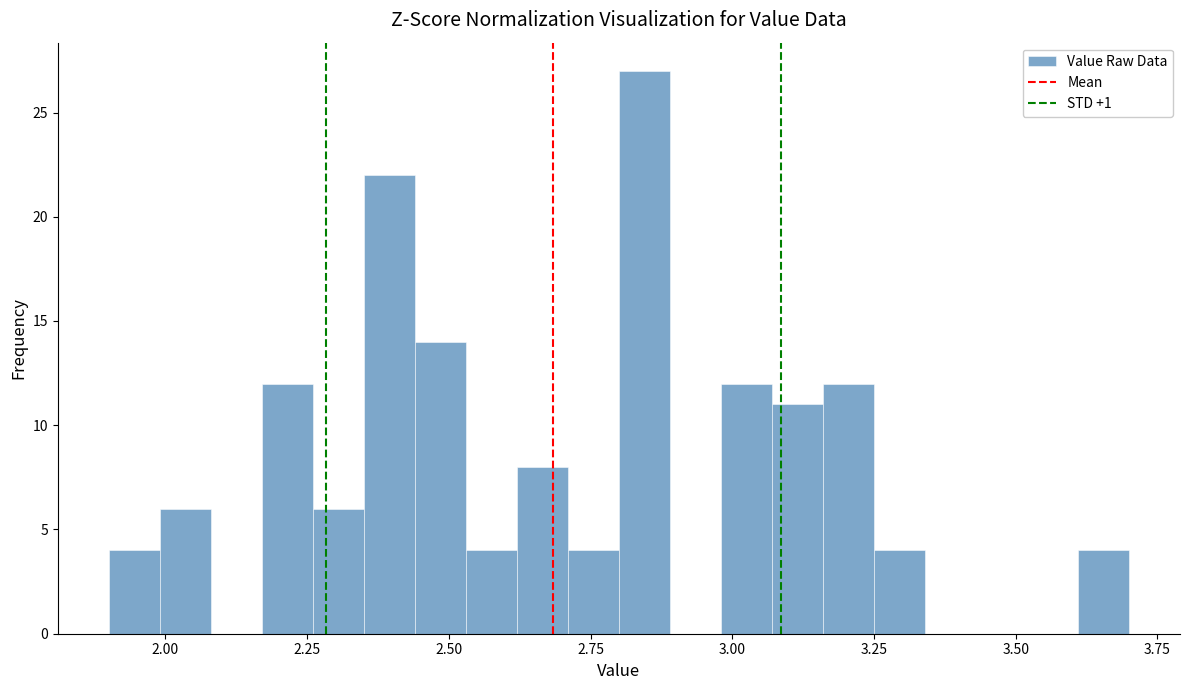

Read against the x-axis, roughly where is the centre of the tallest bar?

2.85